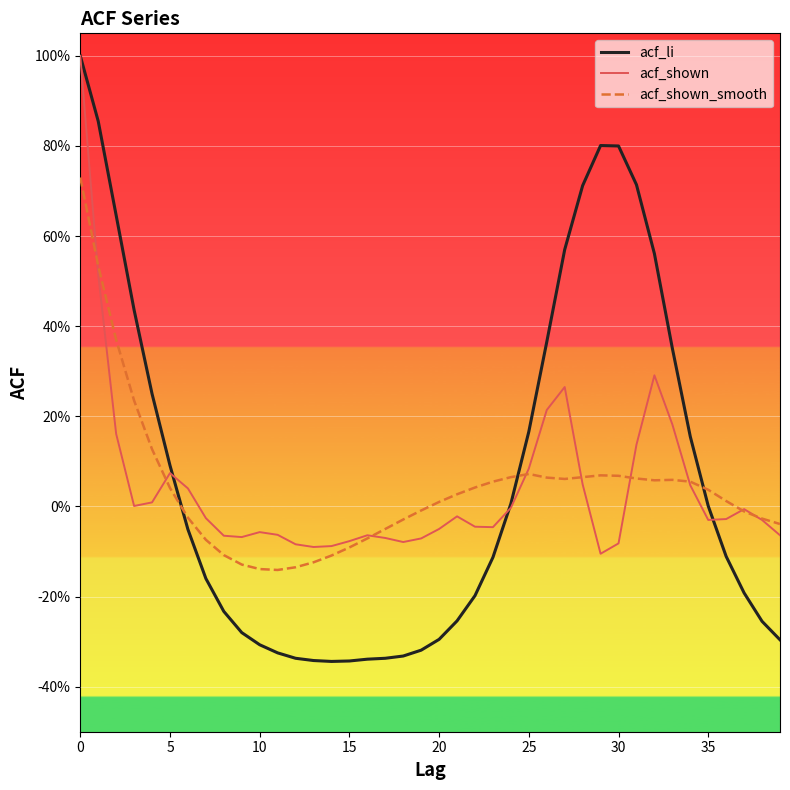

What are all the series names shown in the legend?

acf_li, acf_shown, acf_shown_smooth